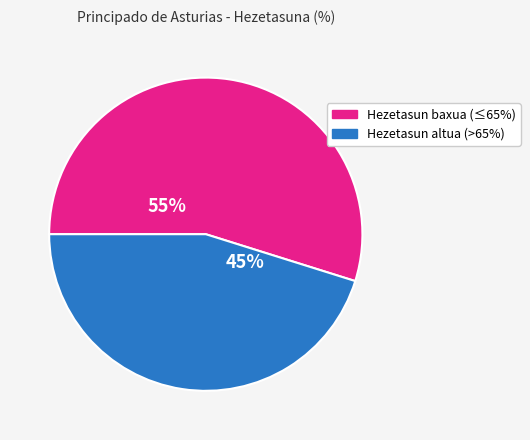

To the nearest percent, what is the average slice percentage?

50%